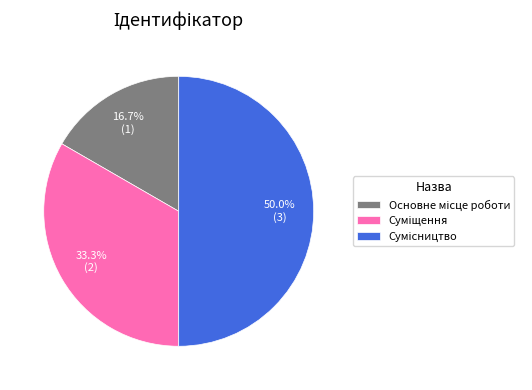

Count the number of slices in the pie.

3